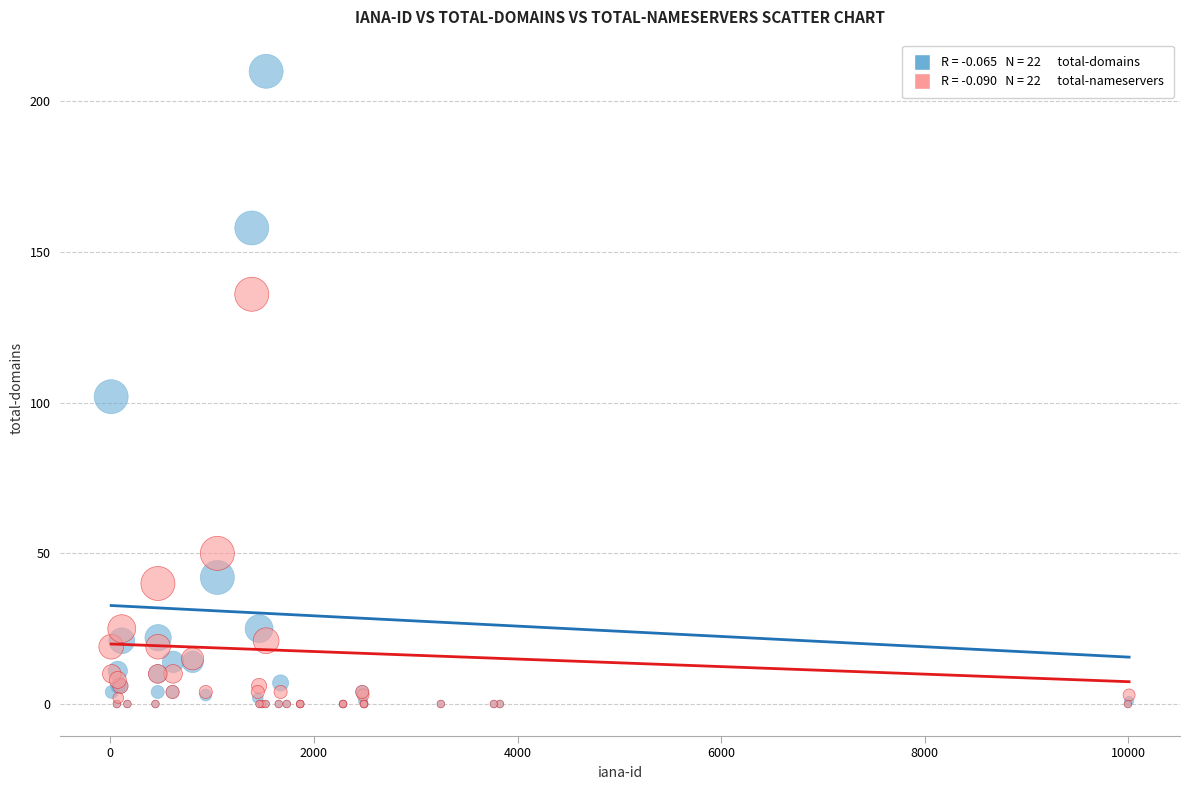

Across all series, what Y value is closest to 105?

102